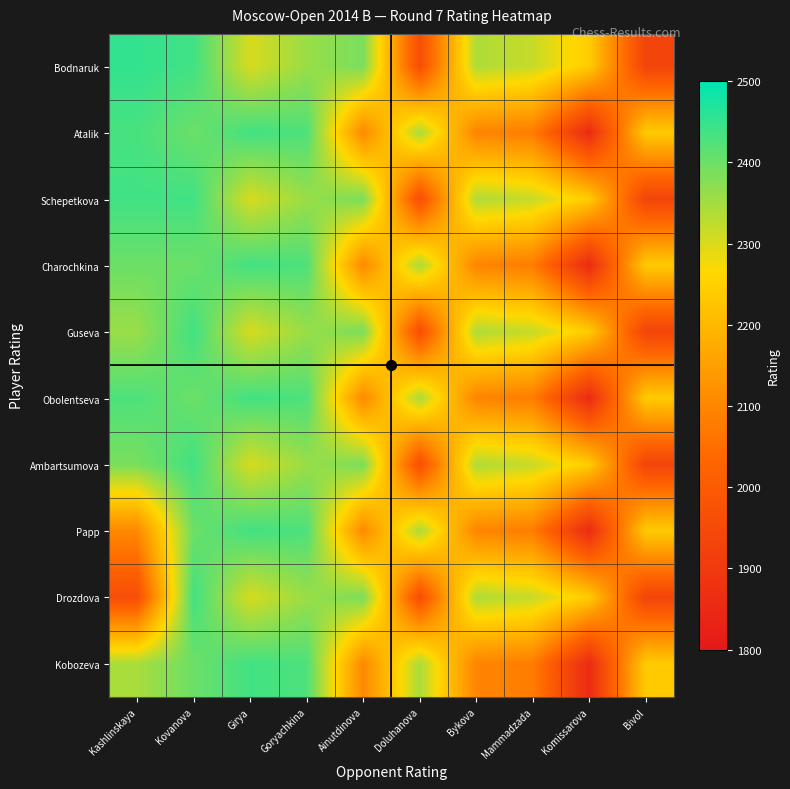

Which series has the largest total across all categories?

Bodnaruk